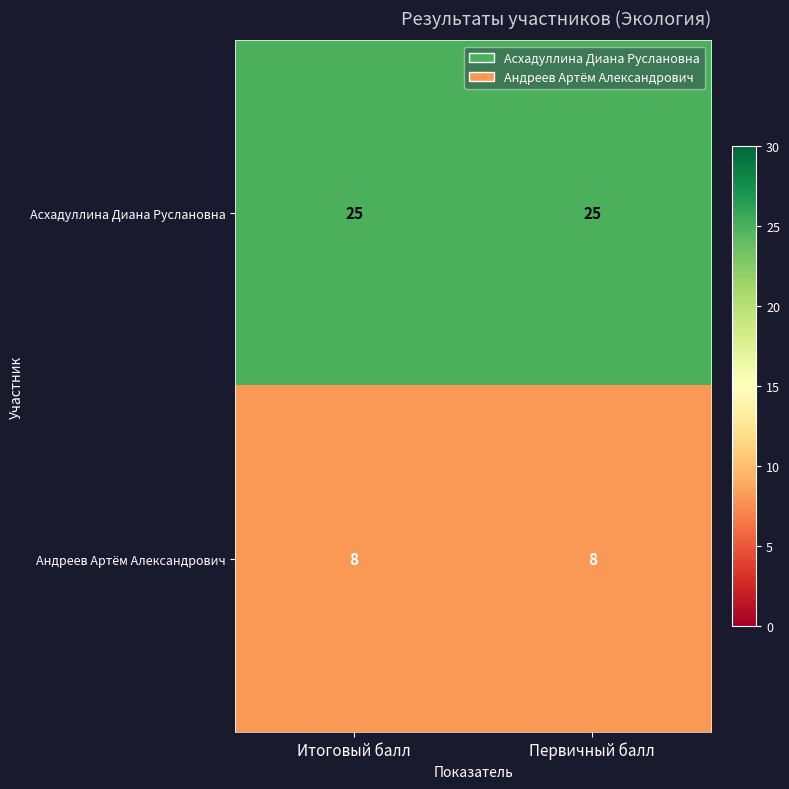

At how many categories does at least one series exceed 23?

2